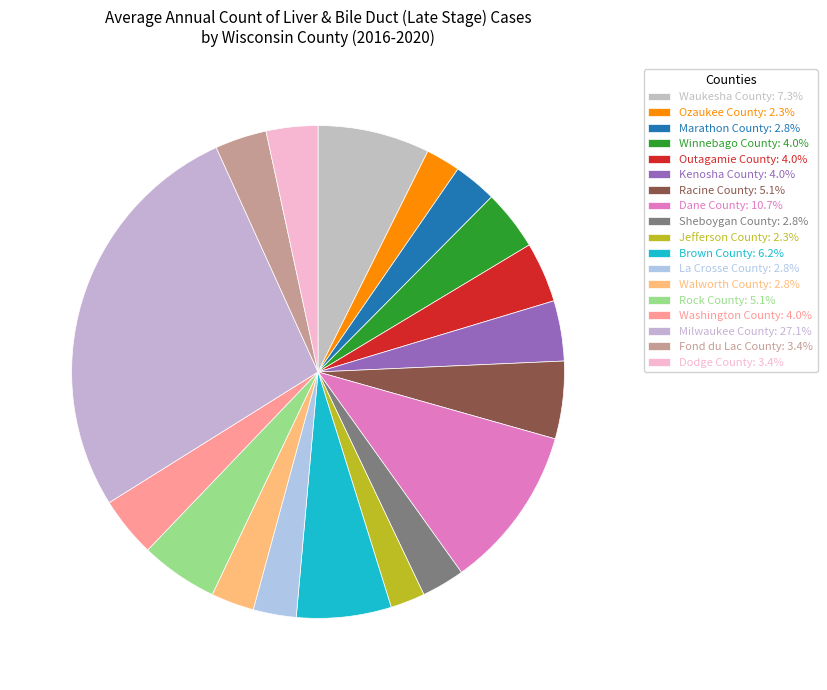

How many segments does this pie chart have?

18